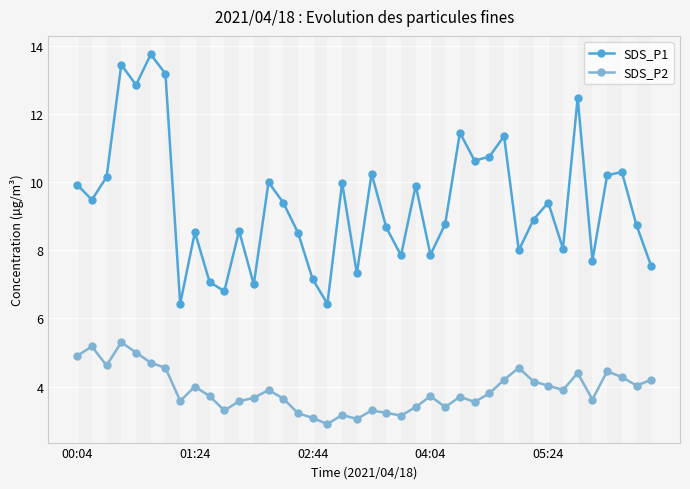

Is this an area chart (filled region under the line)?

No